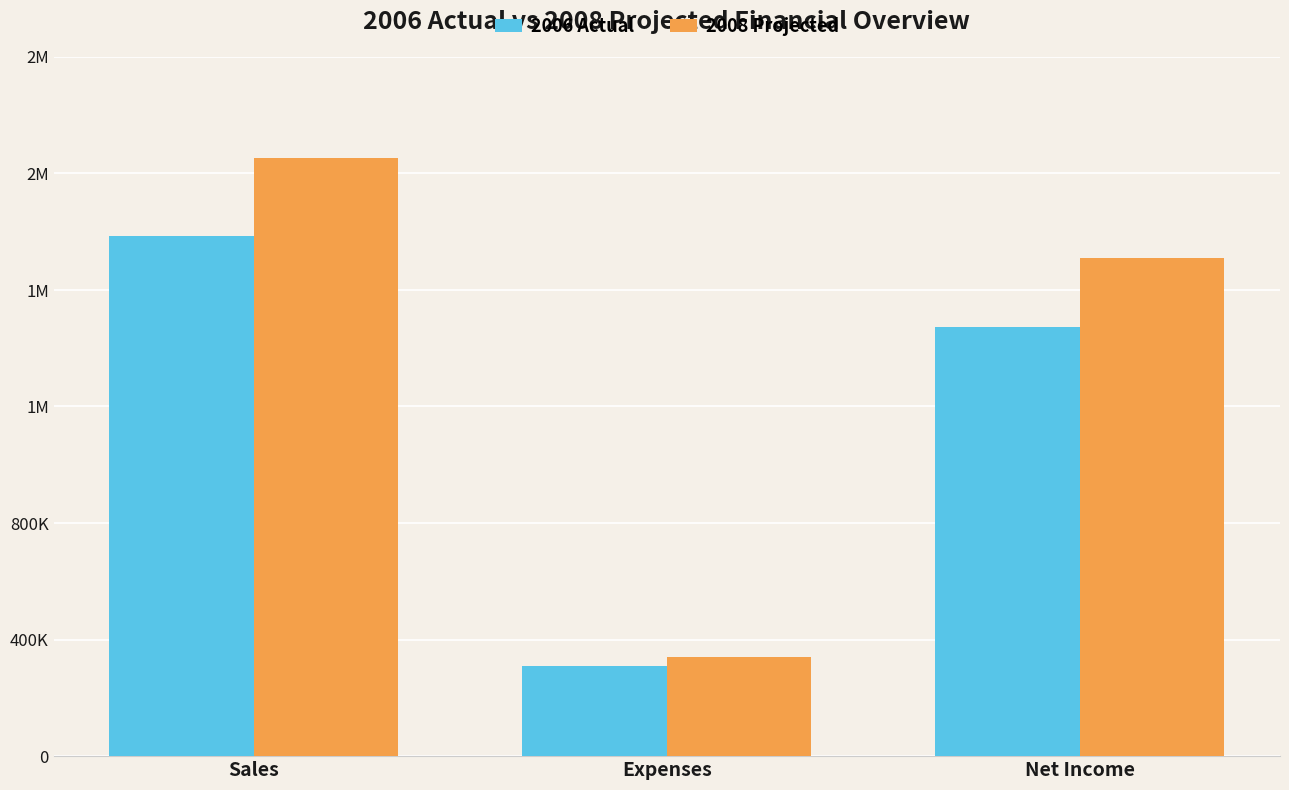

What is the difference between the highest and lowest values at Net Income?

236603.1